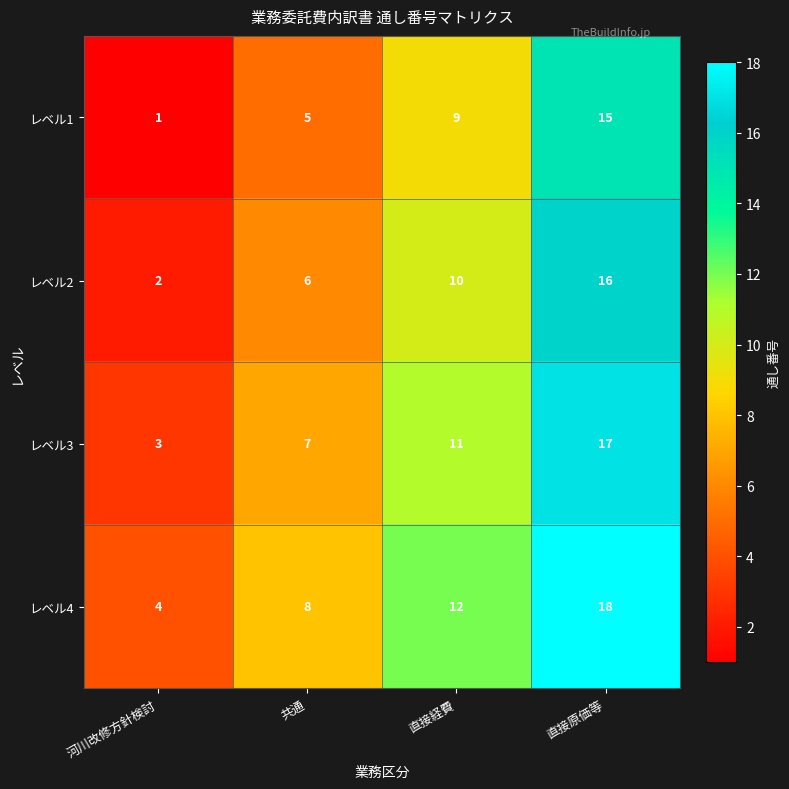

Where is レベル3 nearest to the value 10?

直接経費